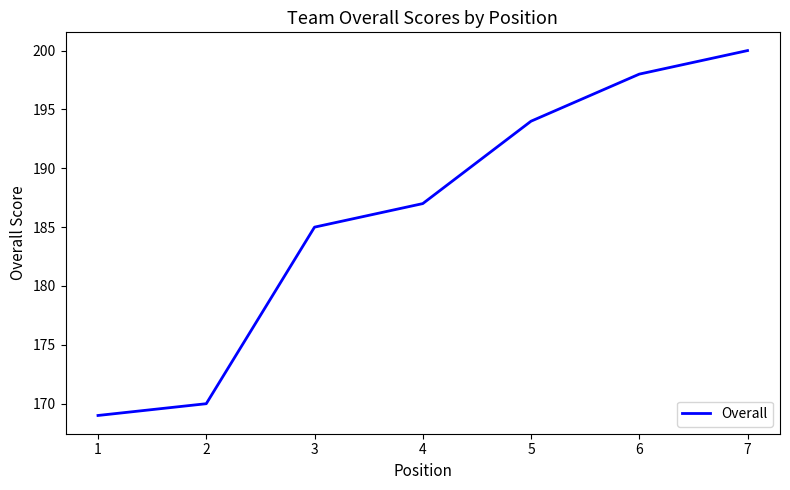

Rank the categories by value from highest to lowest.

7, 6, 5, 4, 3, 2, 1